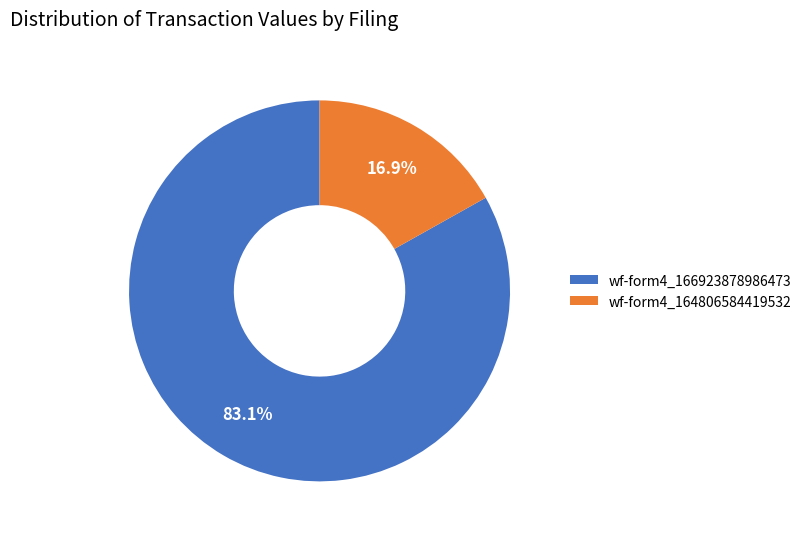

Is there a majority slice in this chart?

Yes